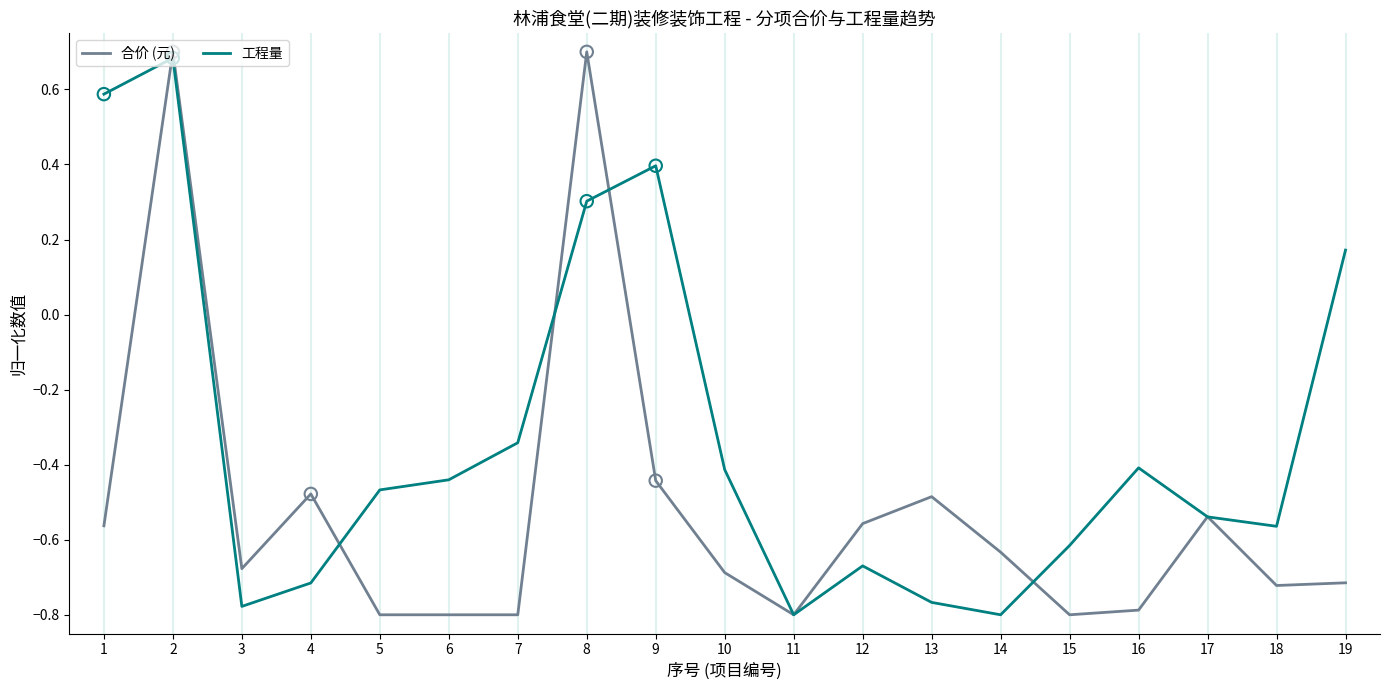

Which series has the largest range (max minus min)?

合价 (元)